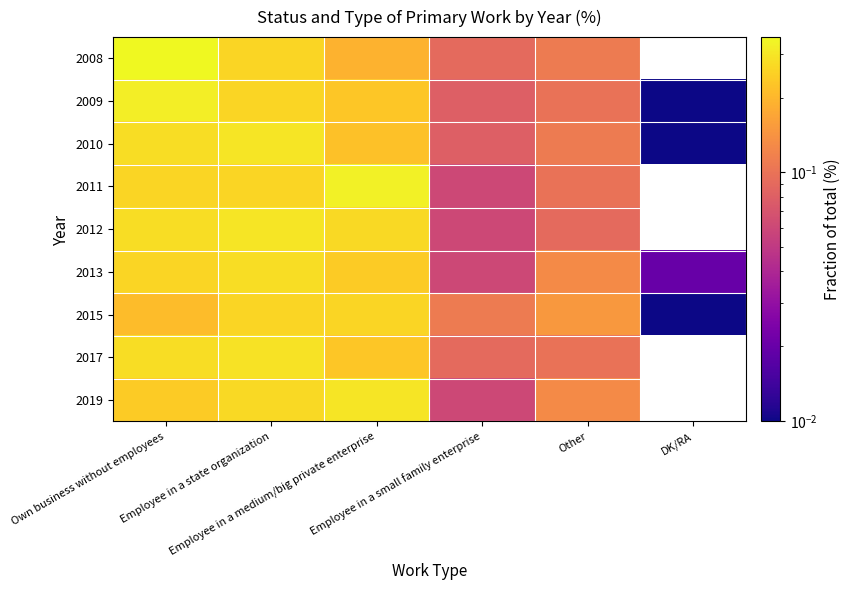

How many distinct data groups are displayed?

9